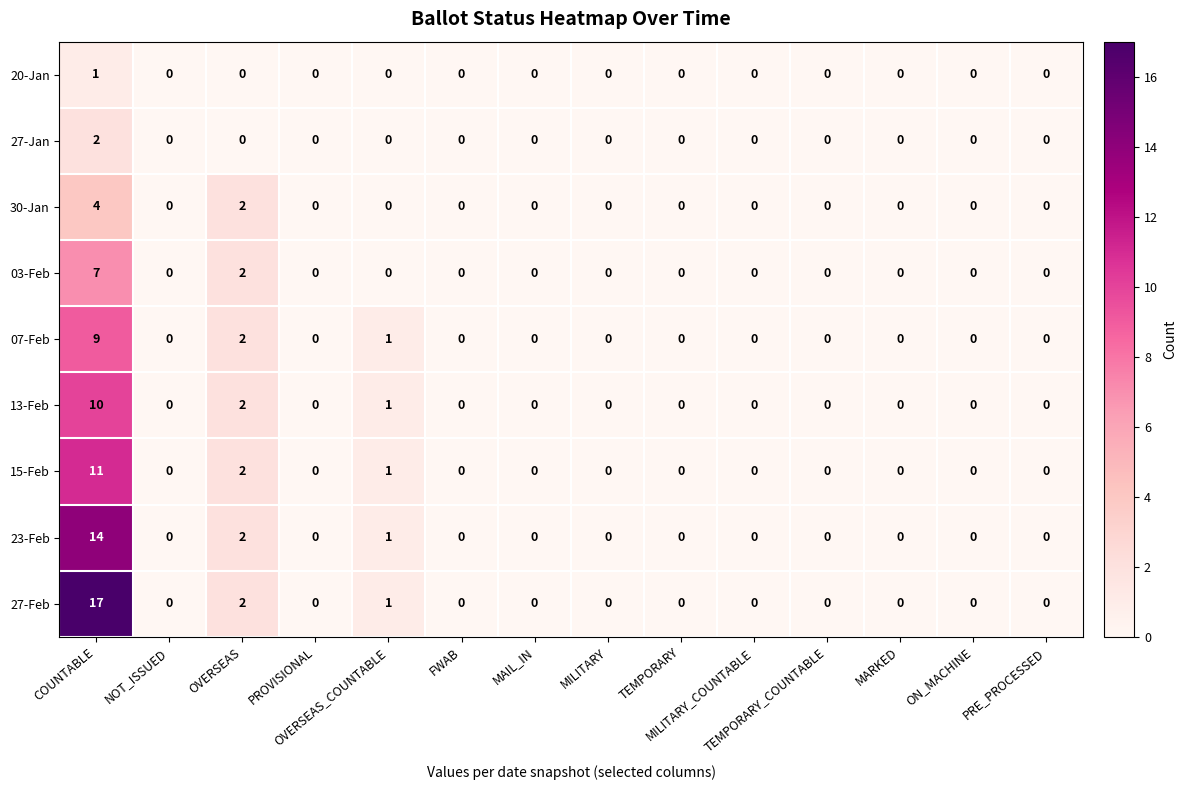

What is the highest value of the 30-Jan series?

4